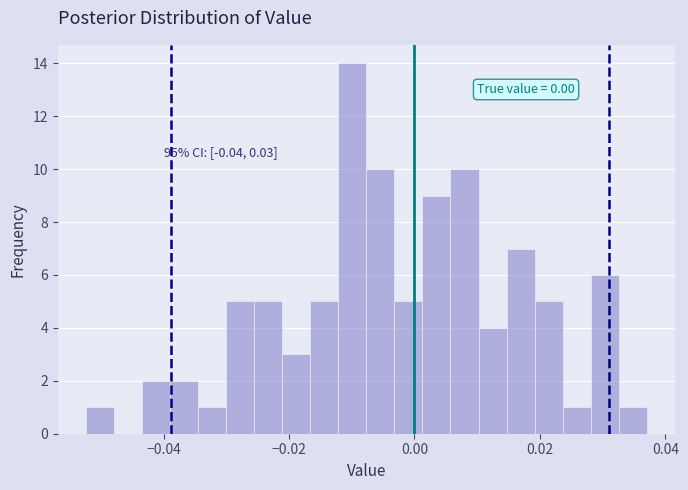

Read against the x-axis, roughly where is the centre of the tallest bar?

-0.010